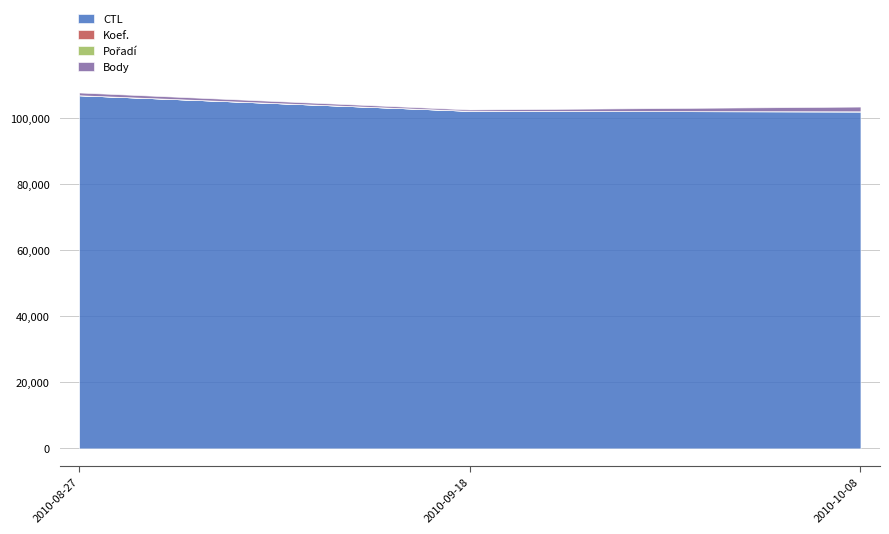

True or false: Koef. has a value of 2 at 2010-08-27.

False